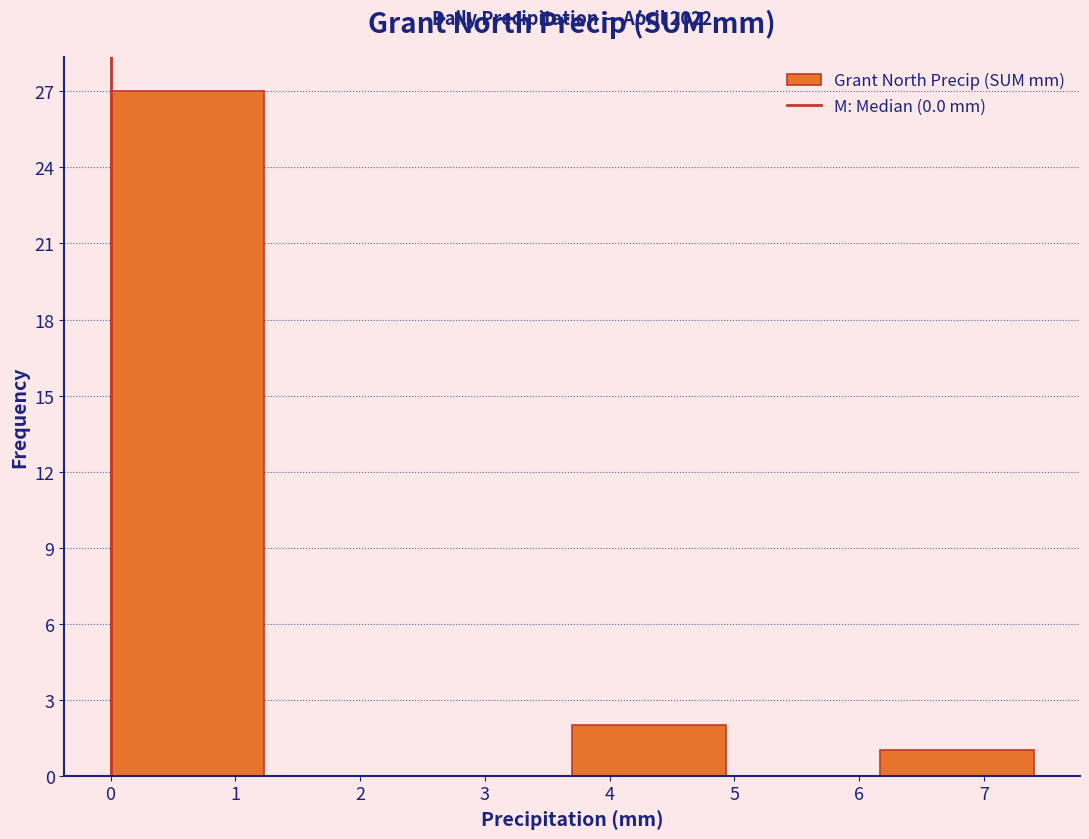

Over which range of the x-axis is the bar tallest?

0.0 to 1.2